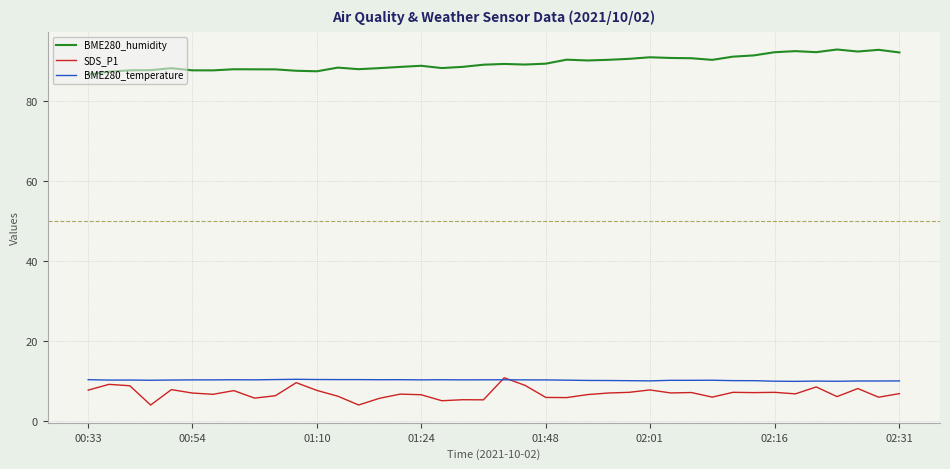

What is the maximum value shown in the chart?

93.0